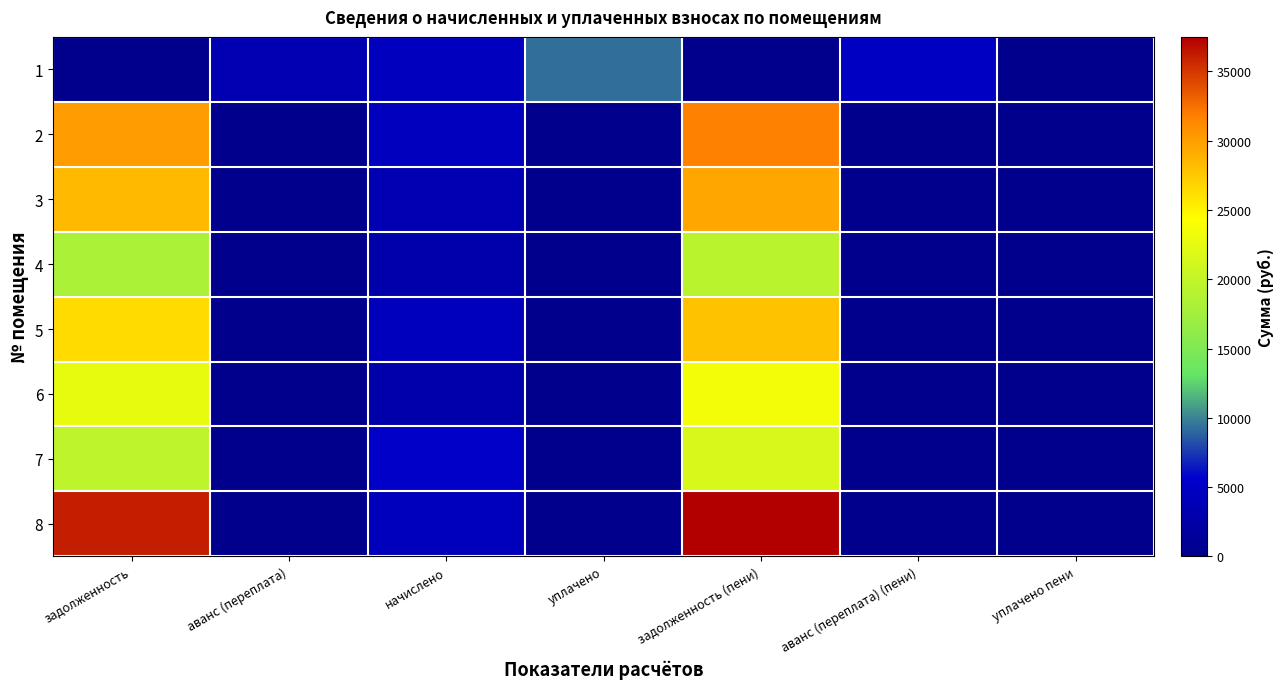

How many categories are shown in the chart?

7